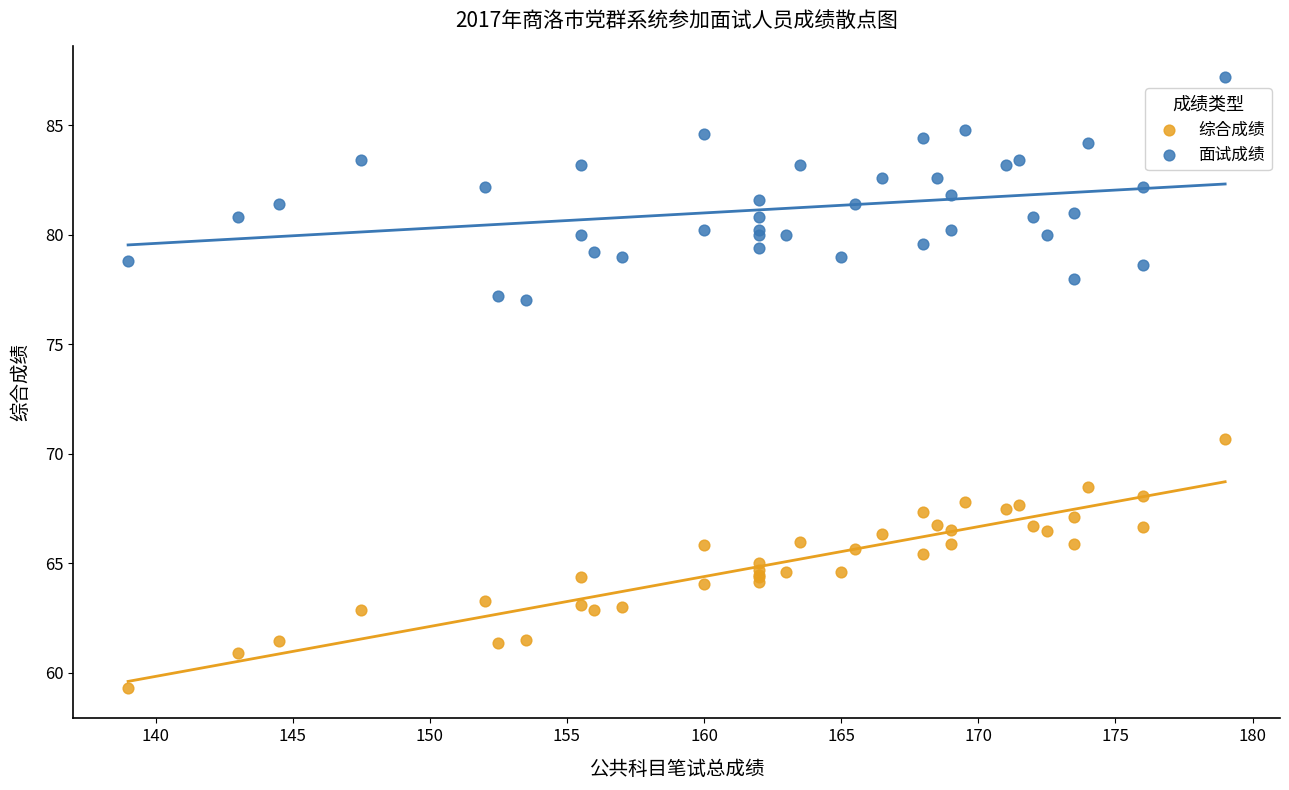

What is the X range (max minus min) for the scatter plot?

40.0